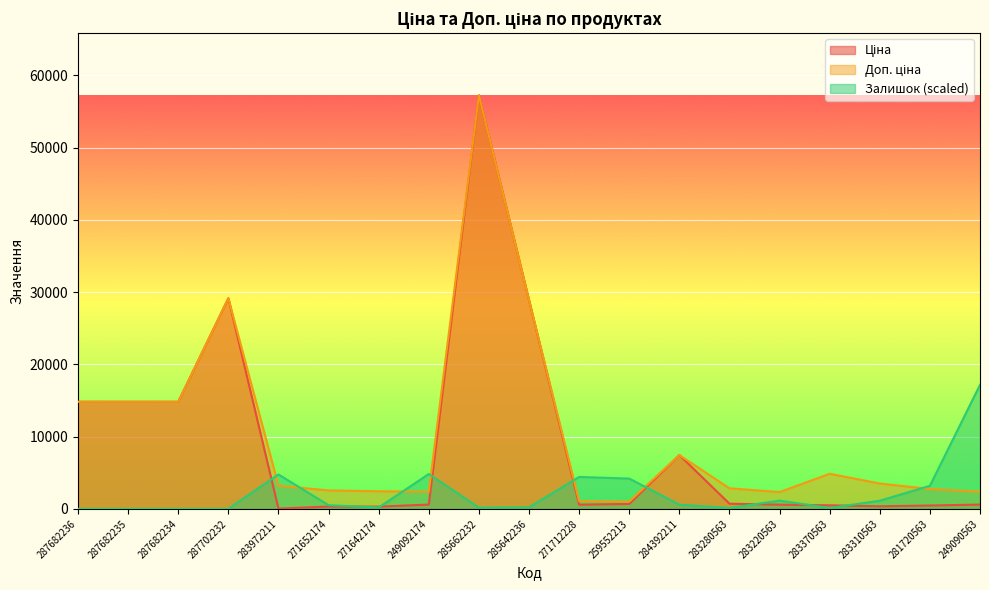

At which category is the sum across all series the highest?

285662232